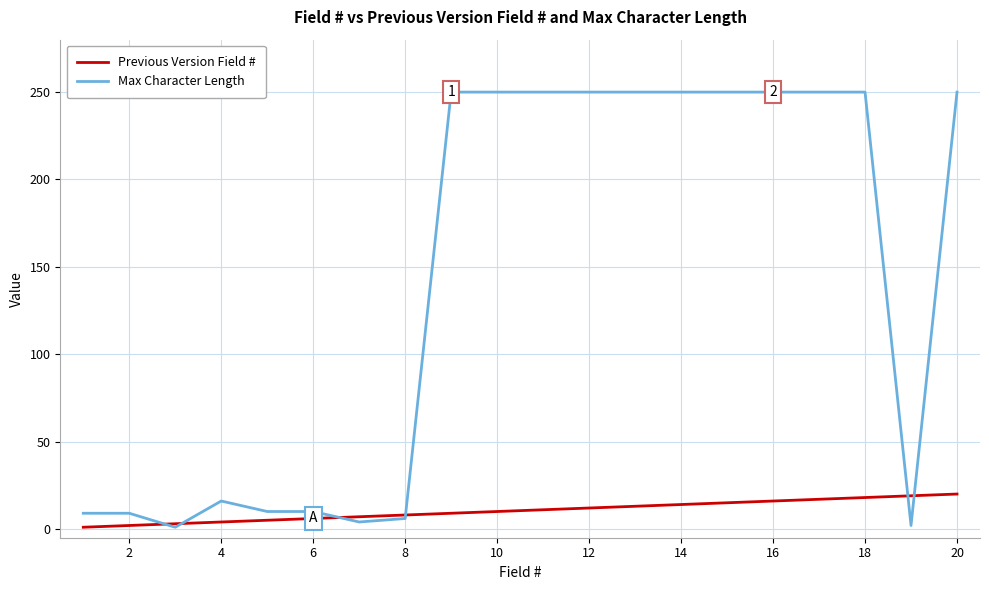

Which series has the largest total across all categories?

Max Character Length